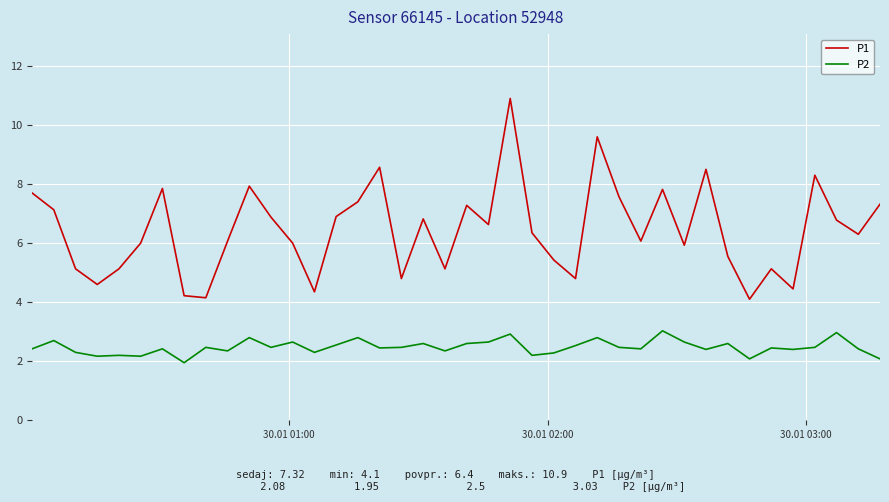

Which series has the largest total across all categories?

P1